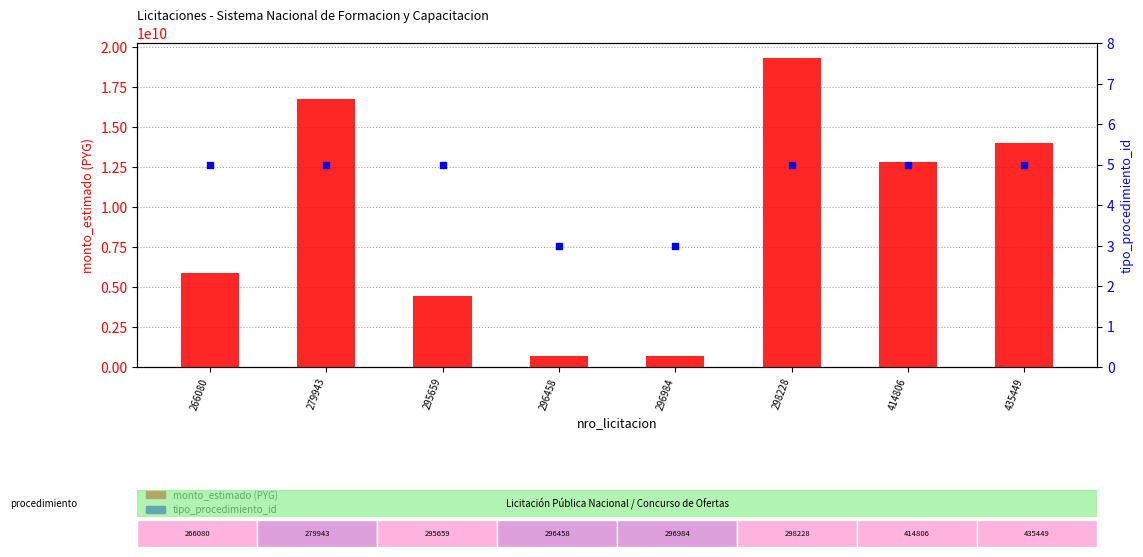

Which series reaches the maximum Y coordinate?

monto_estimado (PYG)